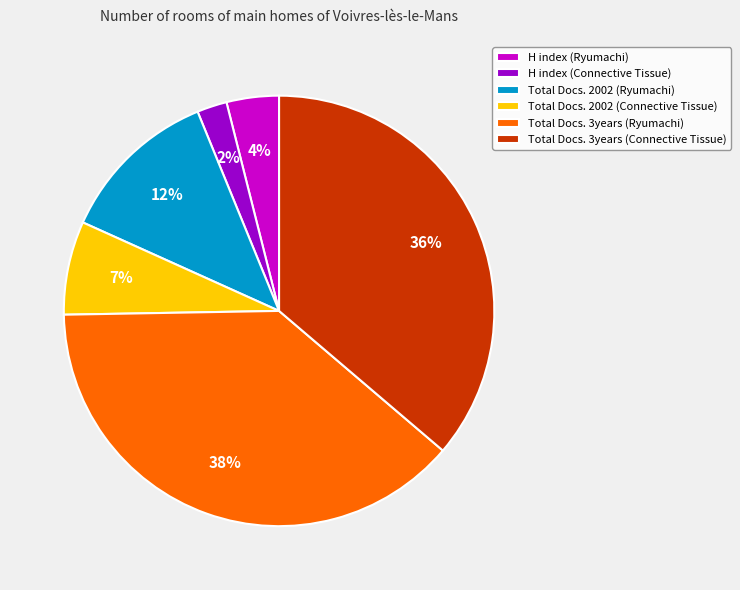

True or false: Total Docs. 2002 (Connective Tissue) accounts for 7% of the total.

True